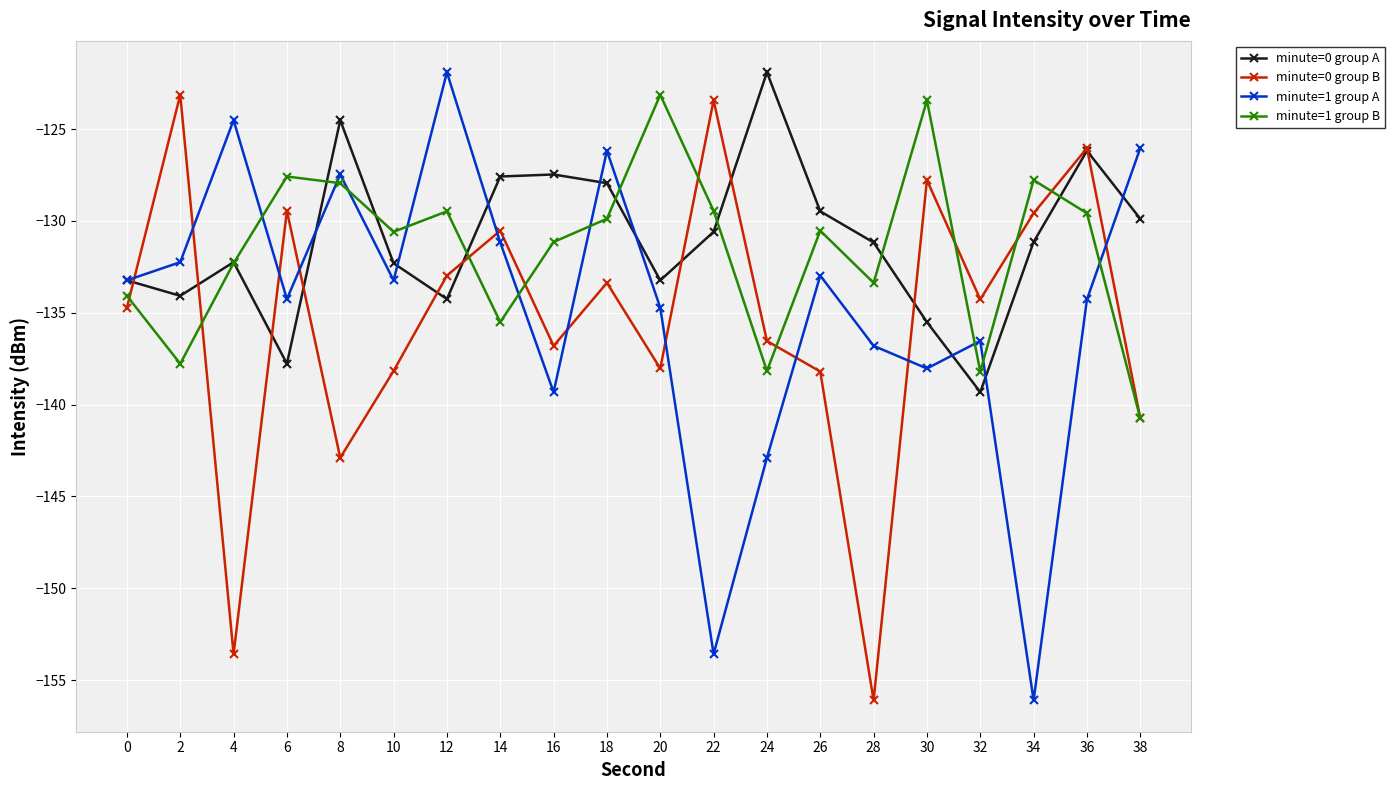

How many lines are shown in the chart?

4